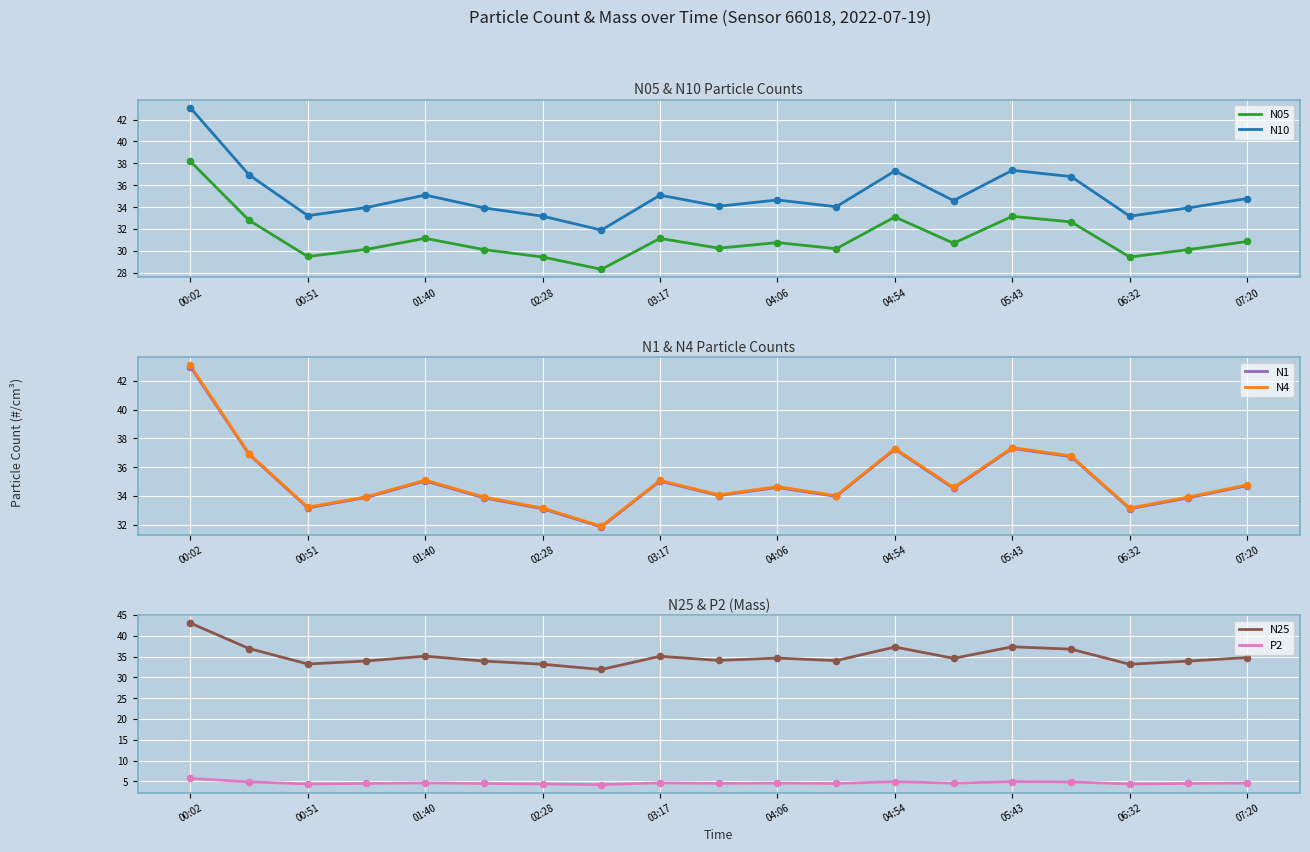

Which series reaches the maximum Y coordinate?

N10